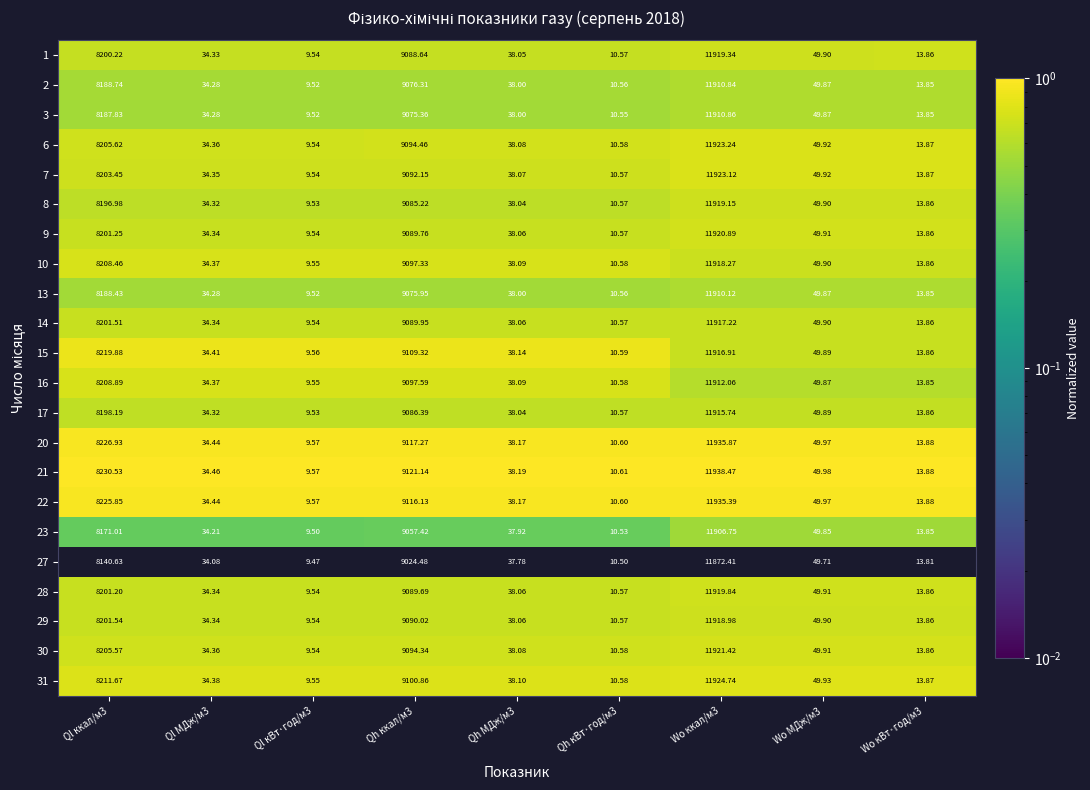

Is the value of 30 at Ql ккал/м3 greater than the value of 9 at Qh ккал/м3?

No